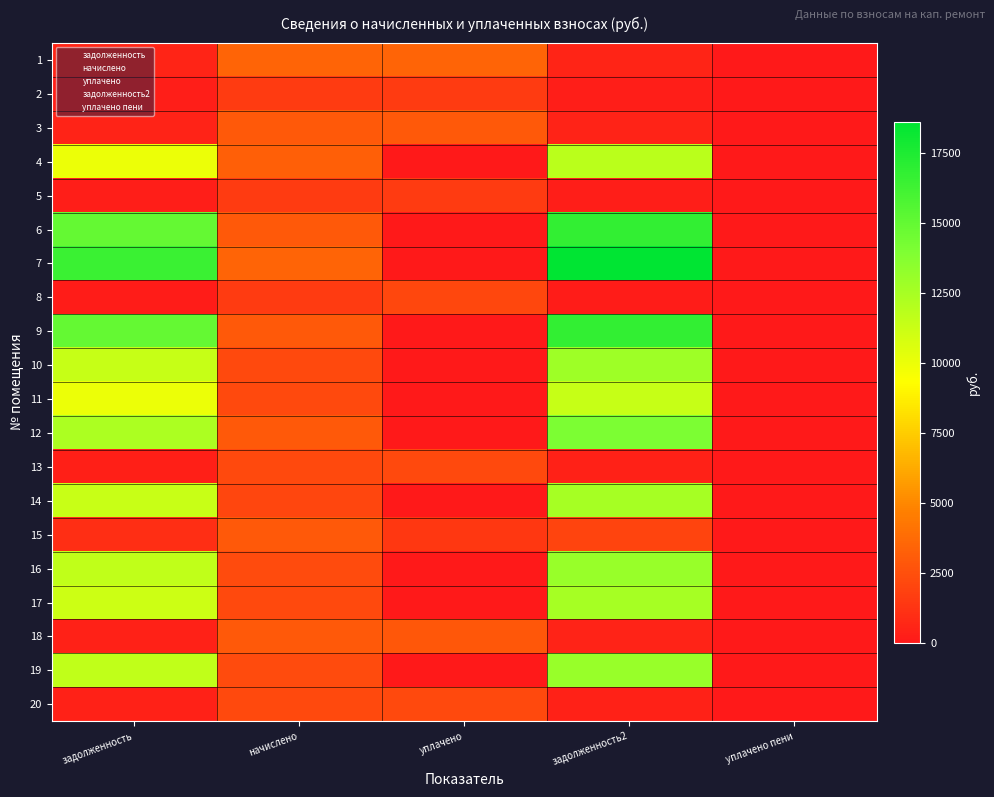

Which series has the largest total across all categories?

7